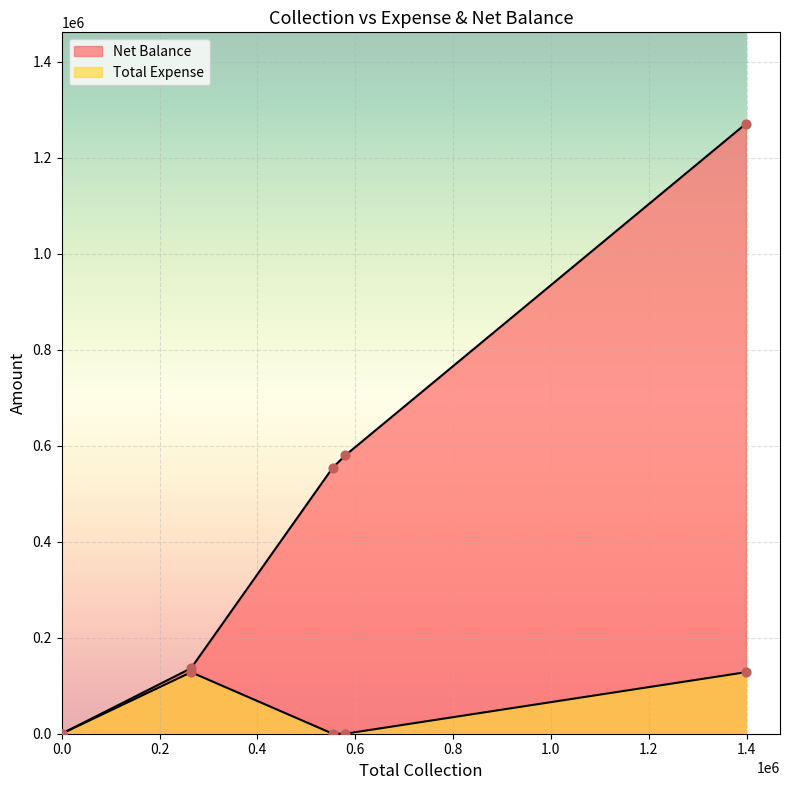

Which series contains the highest Y value?

Net Balance